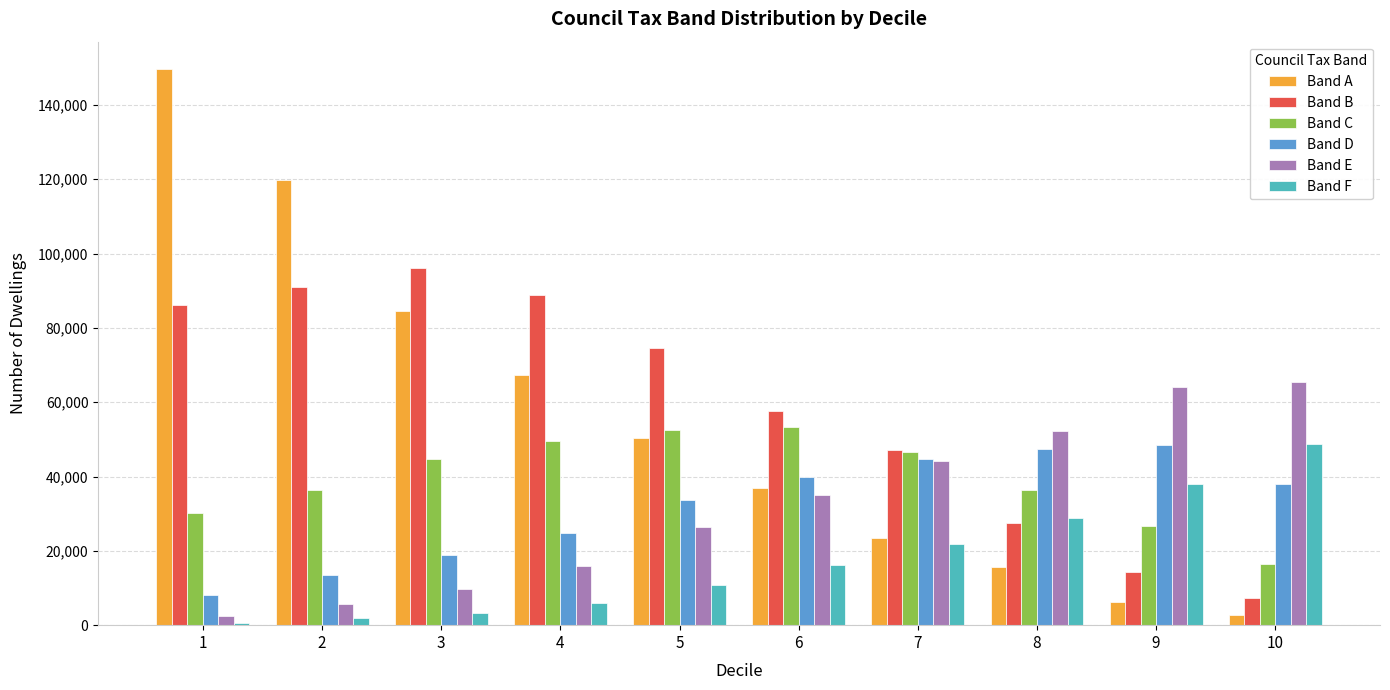

What is the maximum value for Band E?

65453